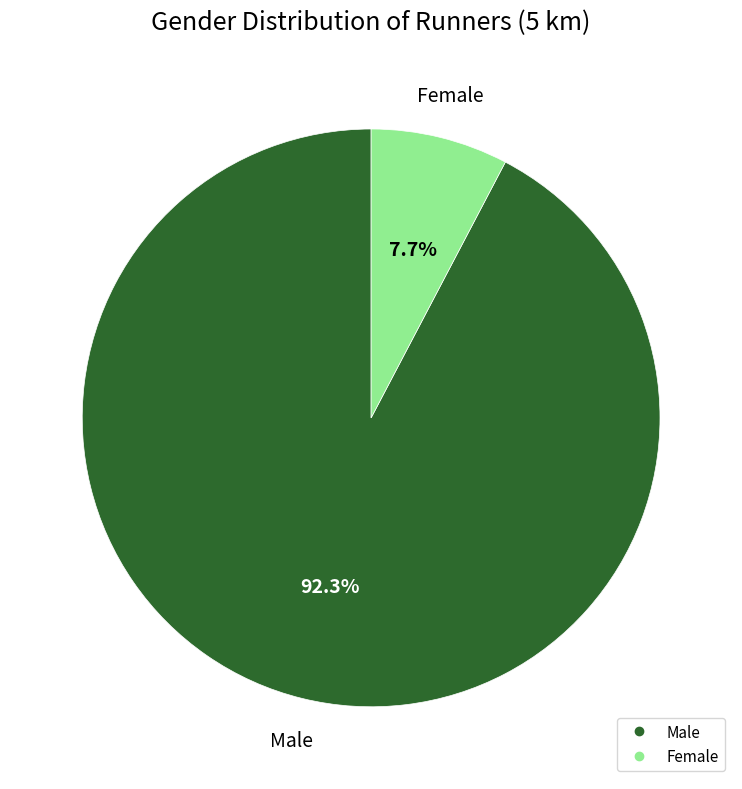

To the nearest percent, what portion does Male represent?

92%